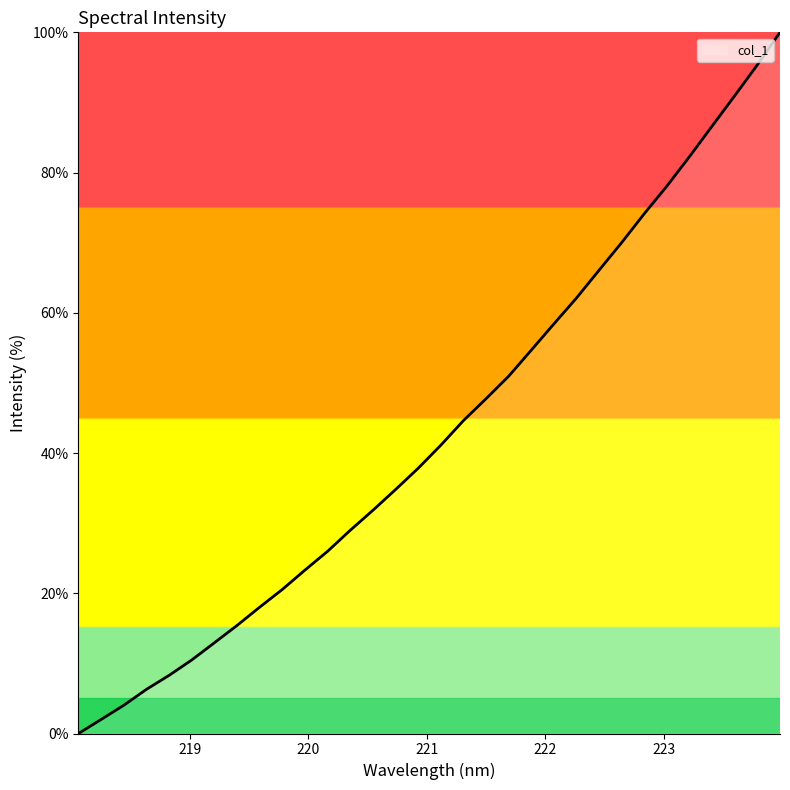

What is the greatest value displayed?

100.0